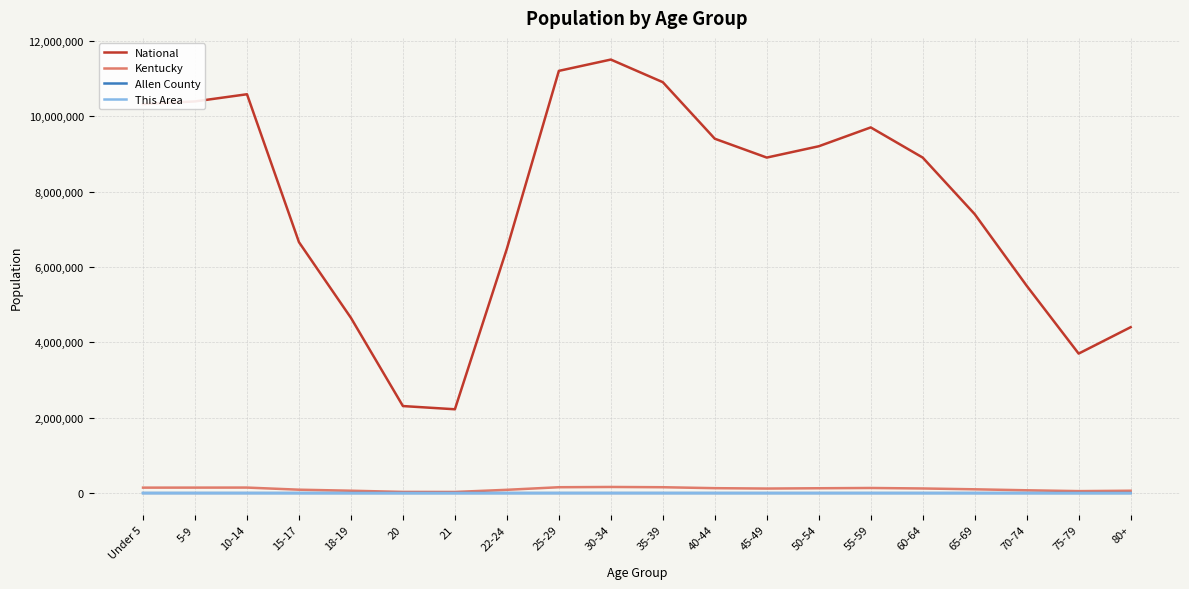

What are all the series names shown in the legend?

National, Kentucky, Allen County, This Area